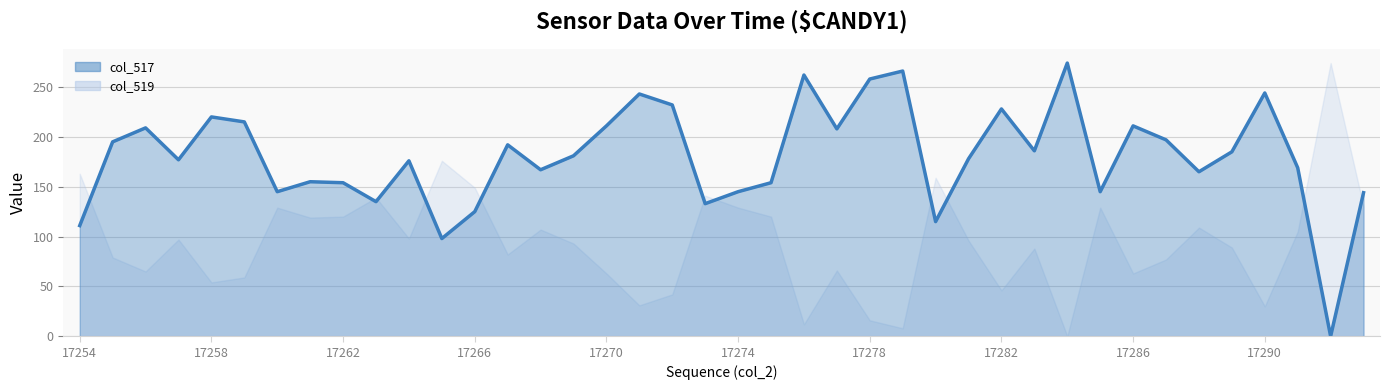

What is the change in value from 12 to 15?

+56